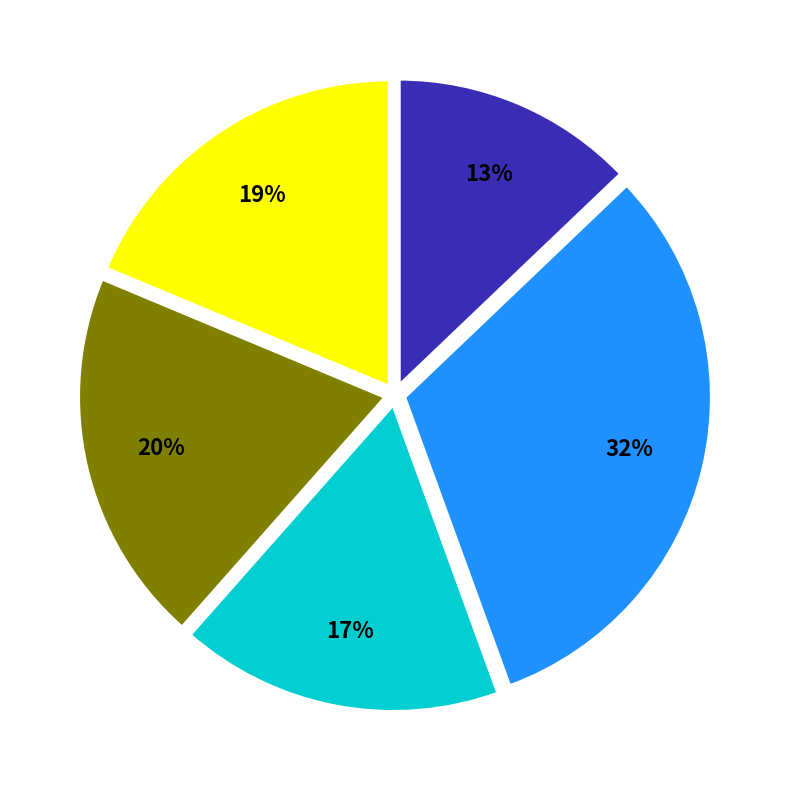

To the nearest percent, what is the difference between the largest and smallest slice percentages?

19%